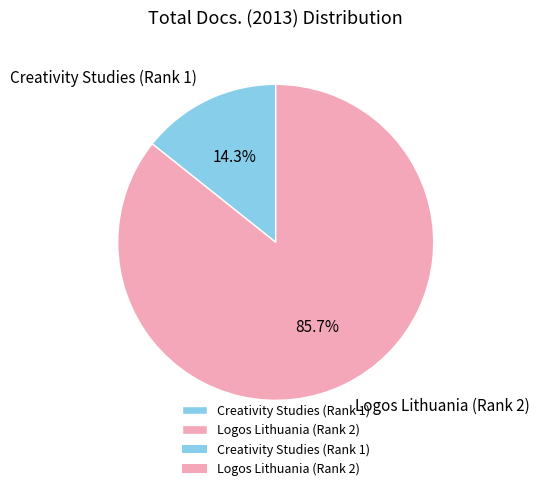

Count the number of slices in the pie.

2